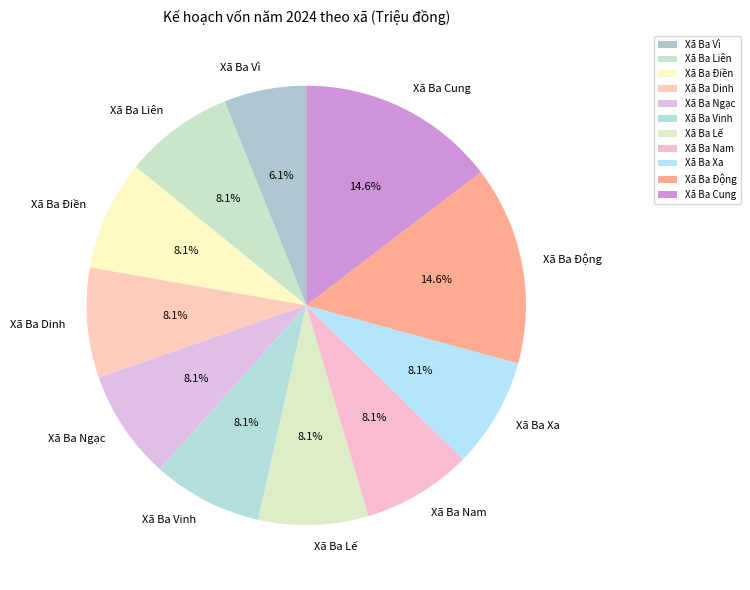

Count the number of slices in the pie.

11